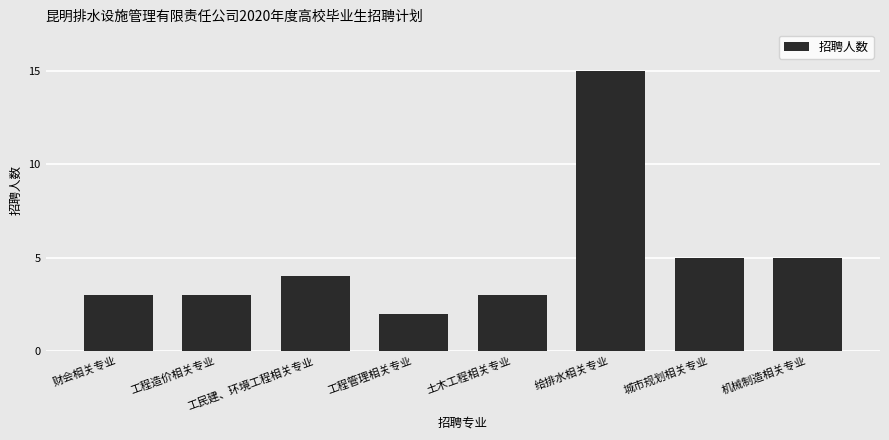

How many values are below 4?

4